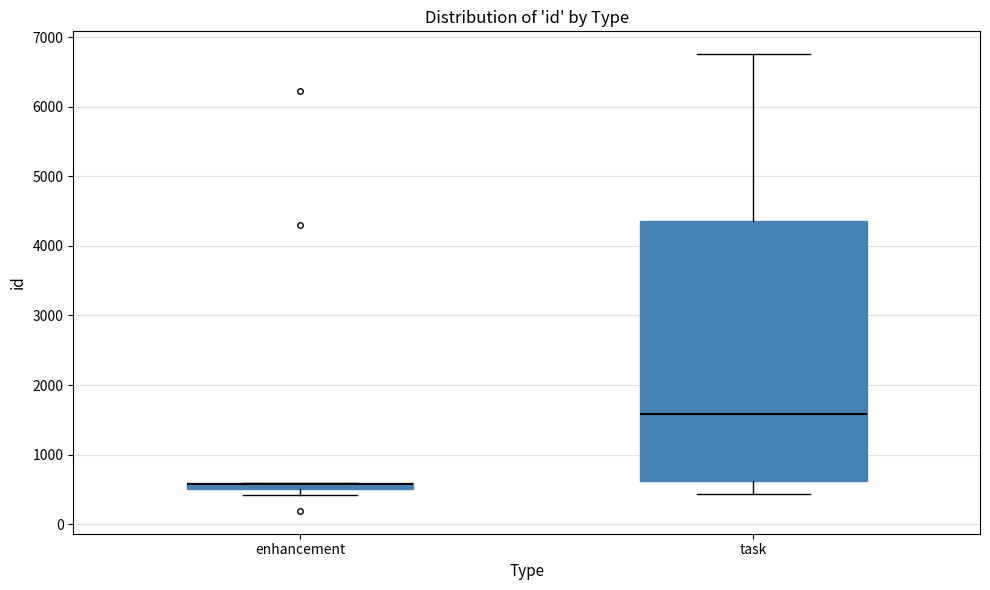

Comparing the boxes themselves (not the whiskers), which one is the tallest?

task